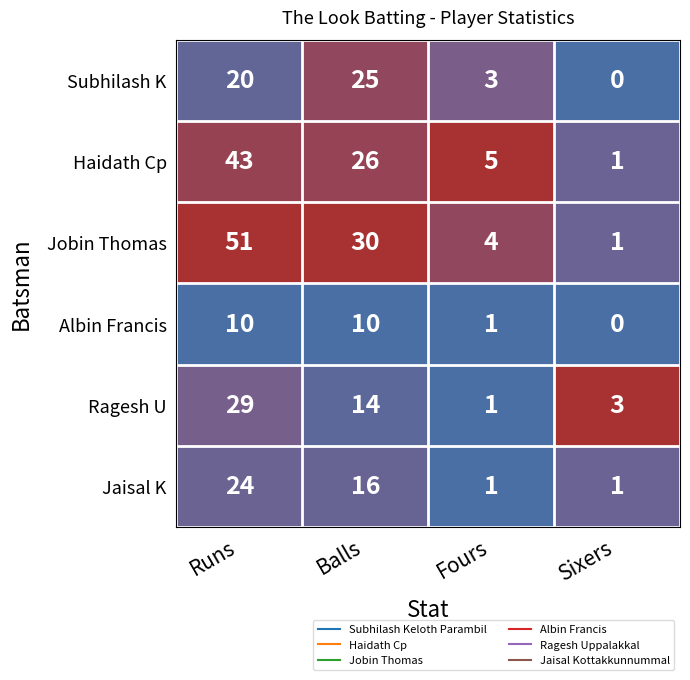

Which series has the widest spread of values?

Jobin Thomas